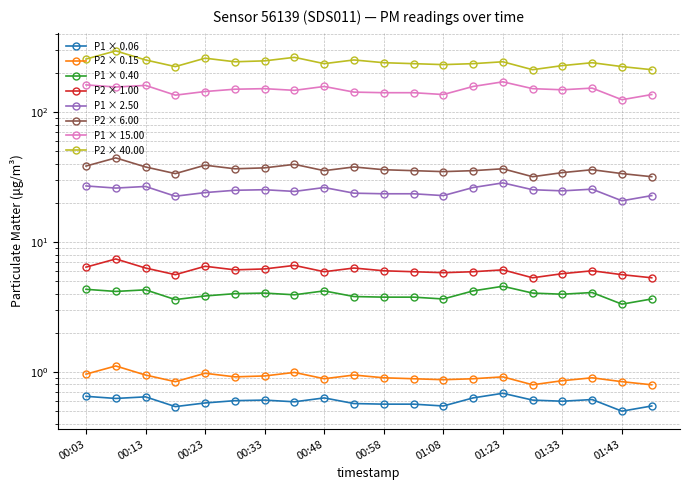

At how many categories does at least one series exceed 6?

20